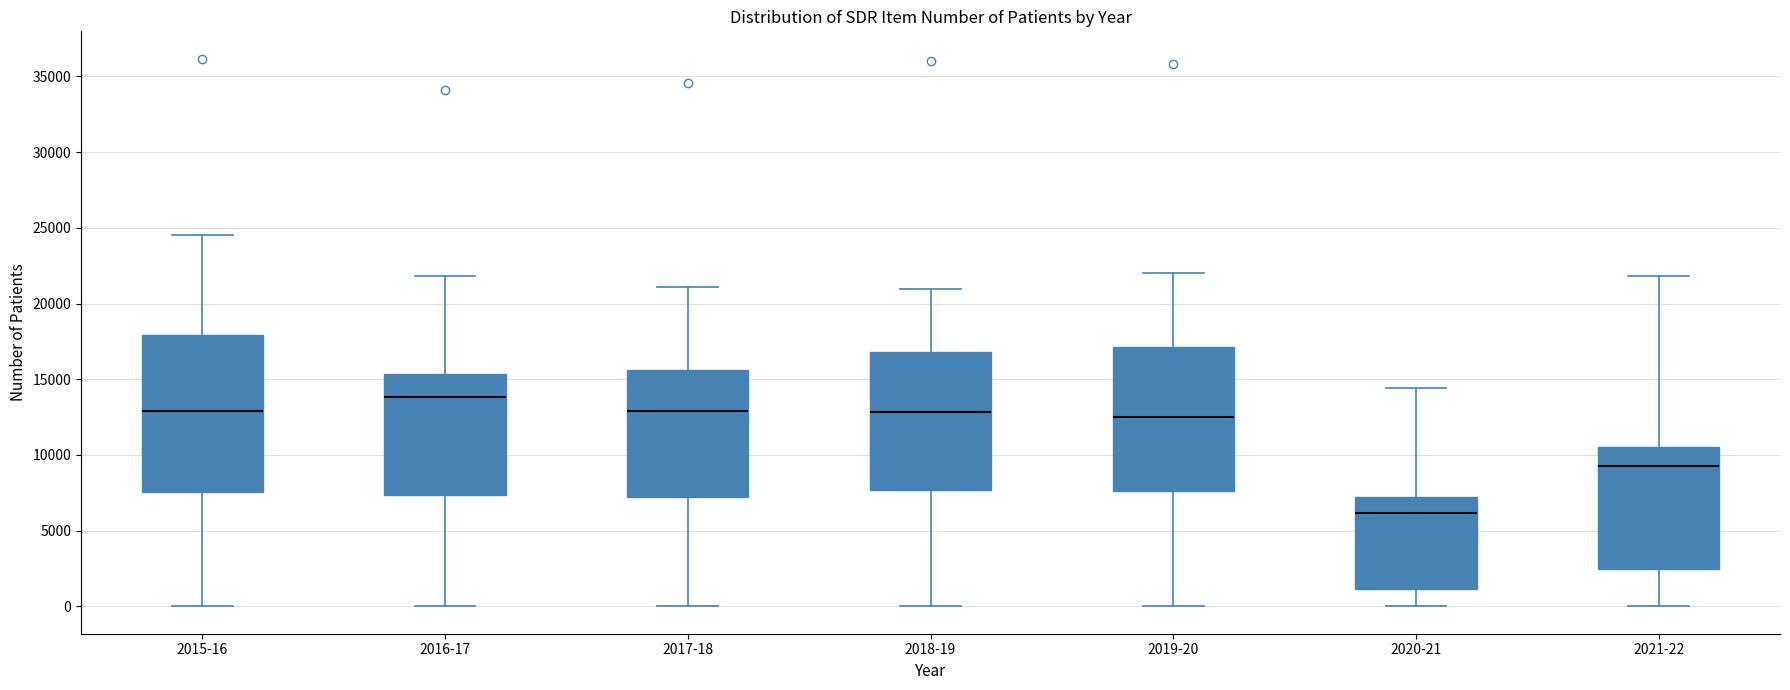

Where is the upper edge of the box for 2017-18 on the y-axis? The values are not printed on the chart, so give them approximately, as read against the axis.

15500